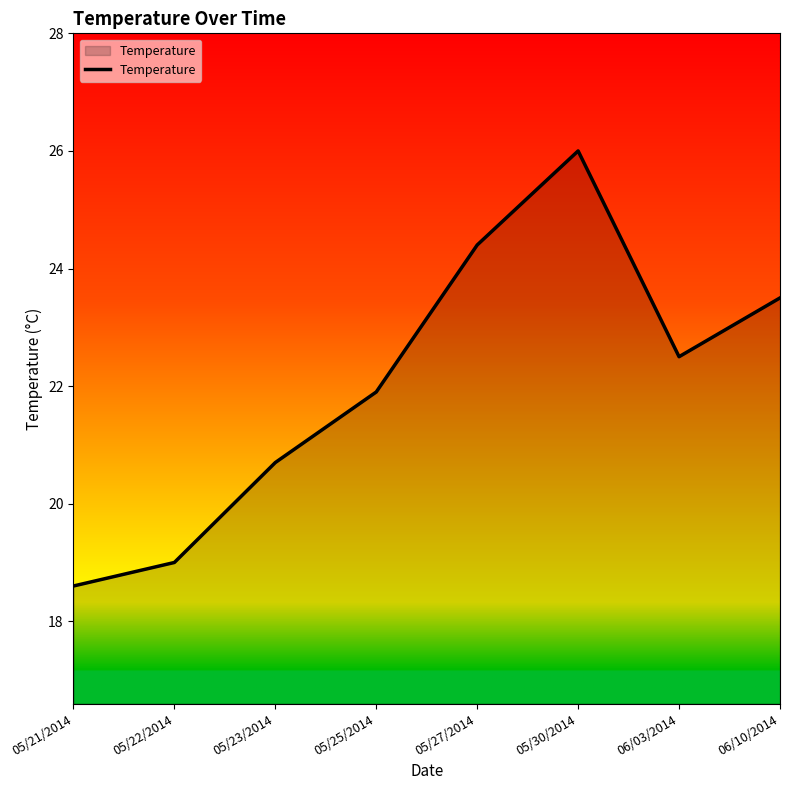

True or false: the data shows 13.0 at 05/22/2014.

False